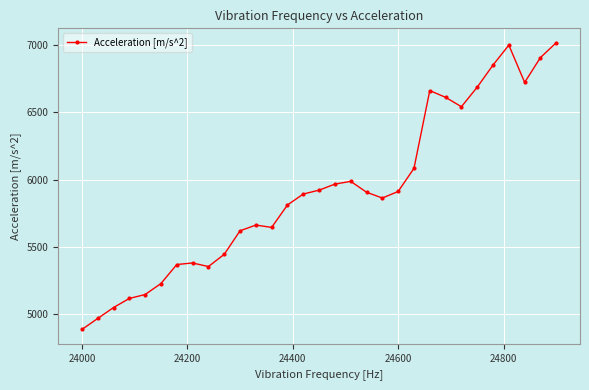

What is the greatest value displayed?

7017.4